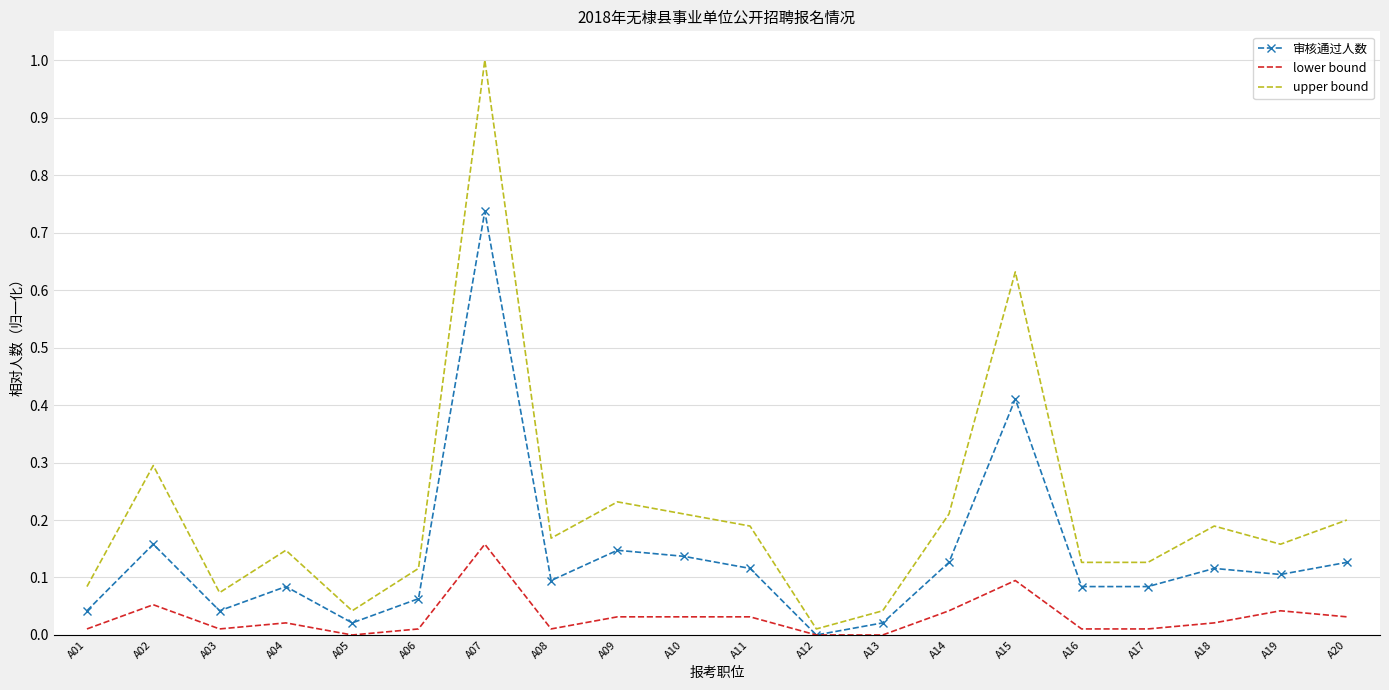

Which category has the lowest value in the 审核通过人数 series?

A12